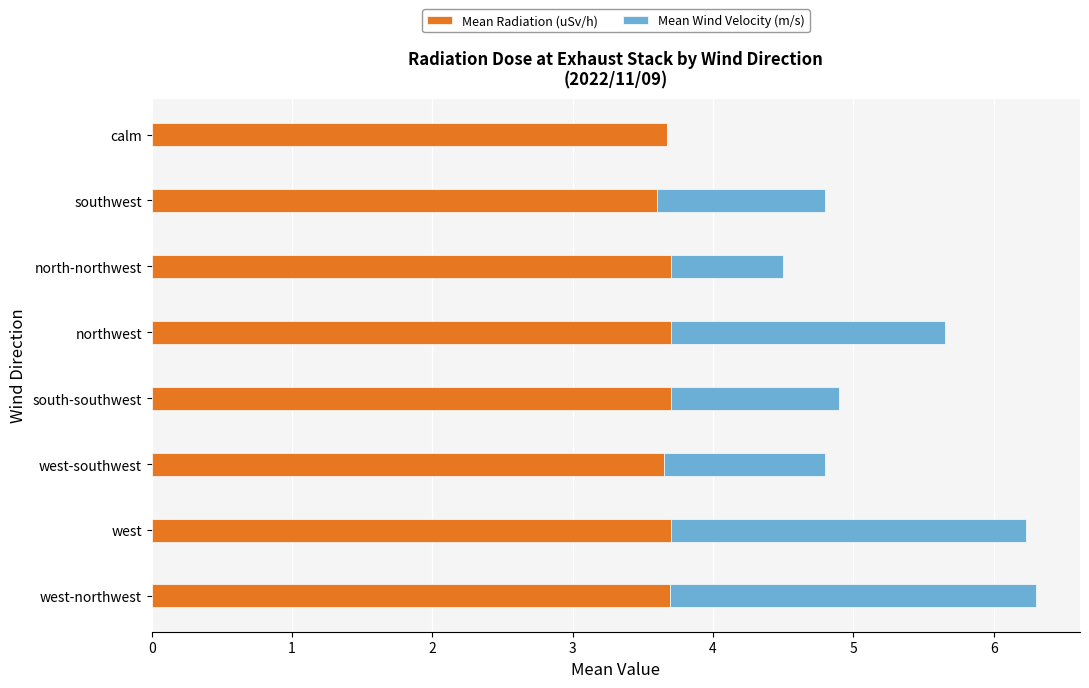

What is the total value across all series at west?

6.2